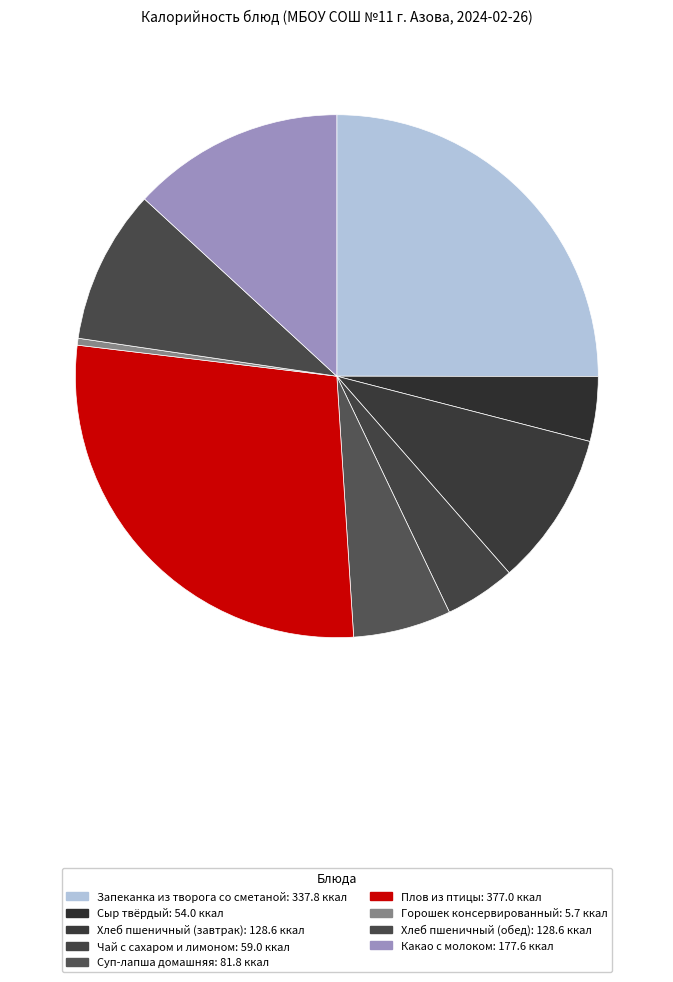

Which category has the smallest portion of the pie?

Горошек консервированный